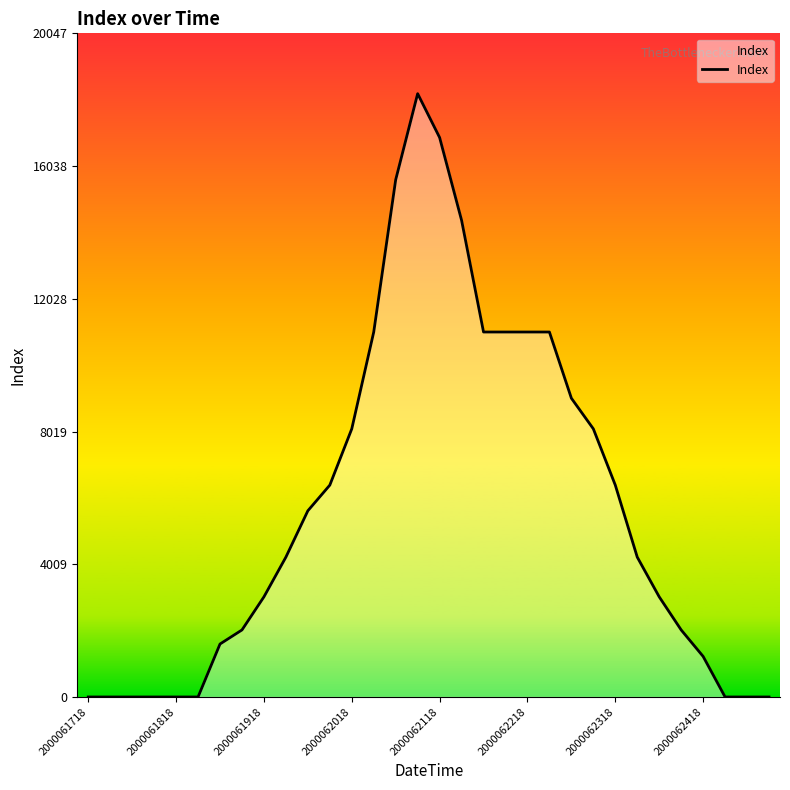

What is the greatest value displayed?

18225